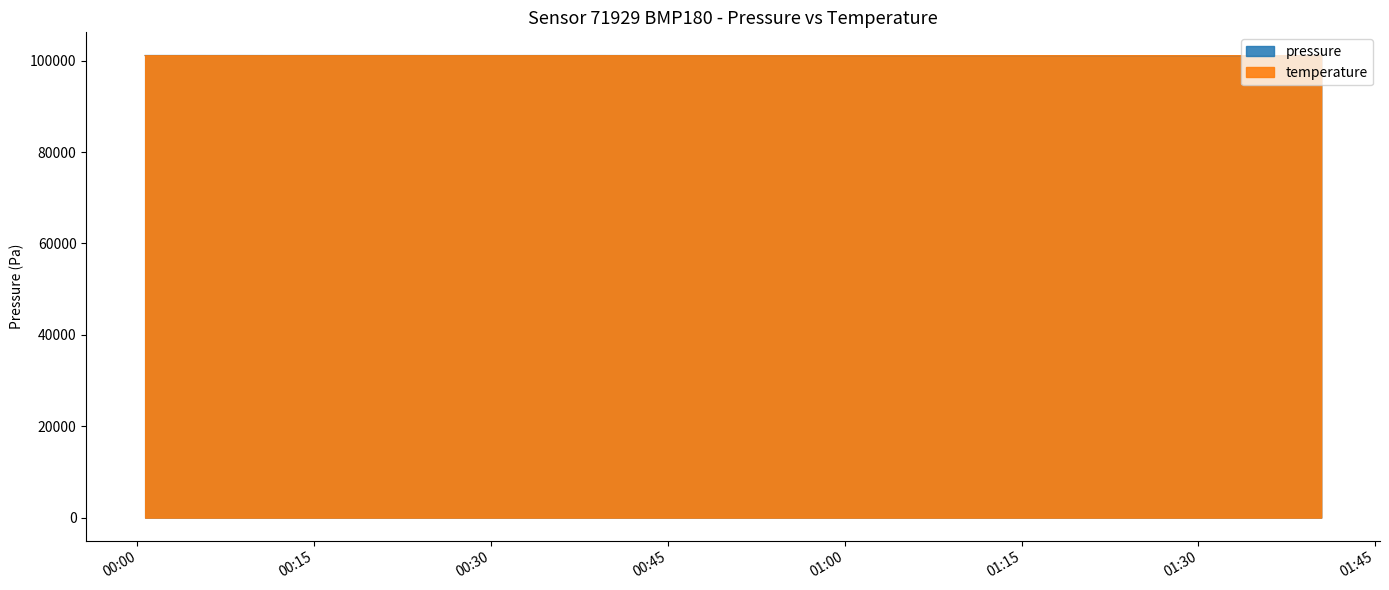

True or false: pressure has a value of 101114.2 at 2023-03-22T01:20:02.

True